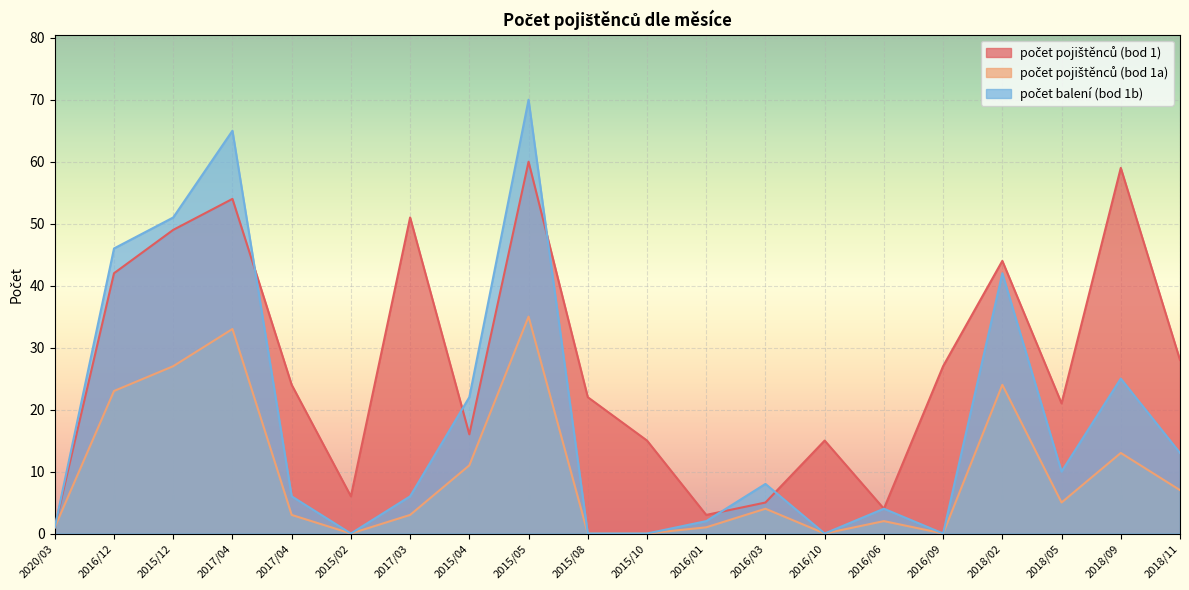

Reading left to right, transcribe all the data shown in this chart.

počet pojištěnců (bod 1): 2020/03=1	2016/12=42	2015/12=49	2017/04=54	2017/04=24	2015/02=6	2017/03=51	2015/04=16	2015/05=60	2015/08=22	2015/10=15	2016/01=3	2016/03=5	2016/10=15	2016/06=4	2016/09=27	2018/02=44	2018/05=21	2018/09=59	2018/11=28
počet pojištěnců (bod 1a): 2020/03=1	2016/12=23	2015/12=27	2017/04=33	2017/04=3	2015/02=0	2017/03=3	2015/04=11	2015/05=35	2015/08=0	2015/10=0	2016/01=1	2016/03=4	2016/10=0	2016/06=2	2016/09=0	2018/02=24	2018/05=5	2018/09=13	2018/11=7
počet balení (bod 1b): 2020/03=1	2016/12=46	2015/12=51	2017/04=65	2017/04=6	2015/02=0	2017/03=6	2015/04=22	2015/05=70	2015/08=0	2015/10=0	2016/01=2	2016/03=8	2016/10=0	2016/06=4	2016/09=0	2018/02=42	2018/05=10	2018/09=25	2018/11=13